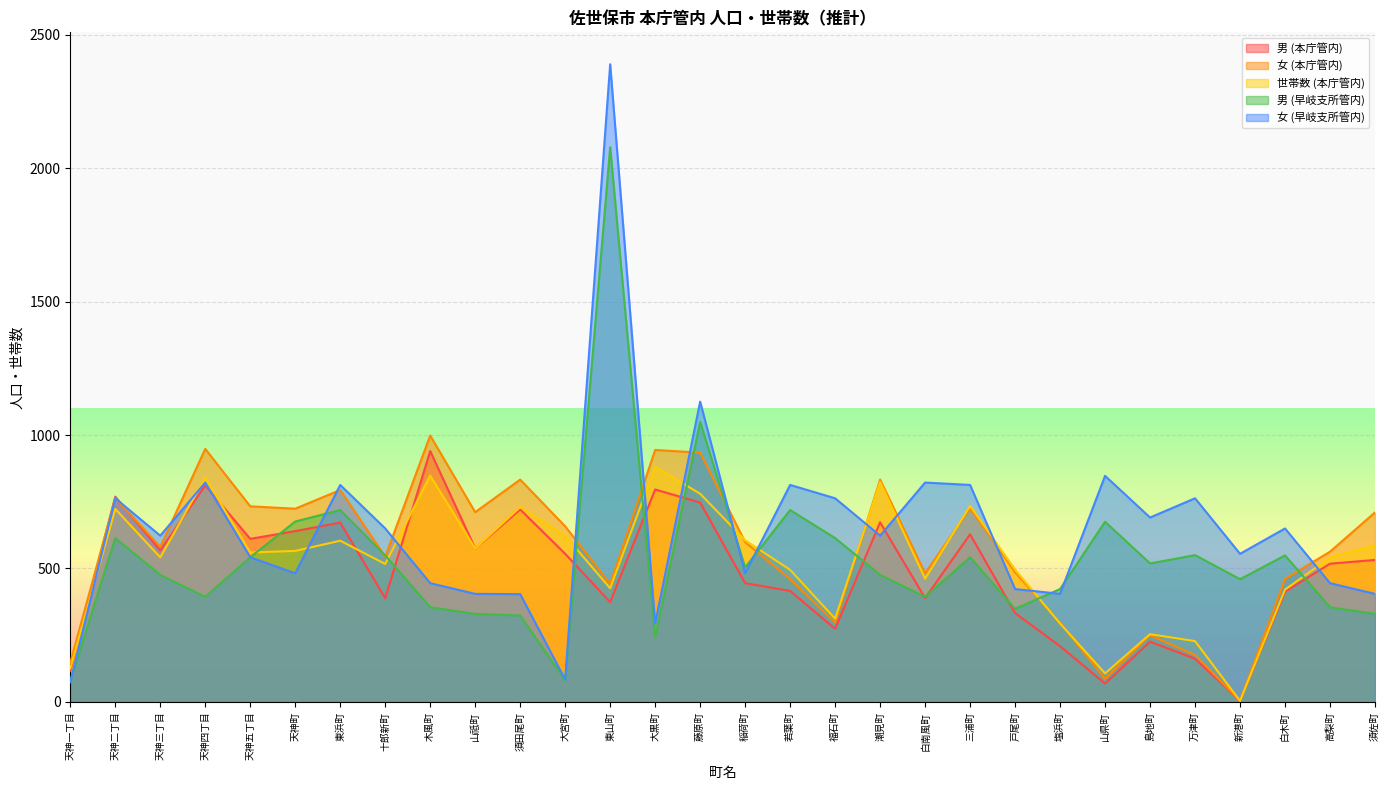

What is the smallest value displayed?

4